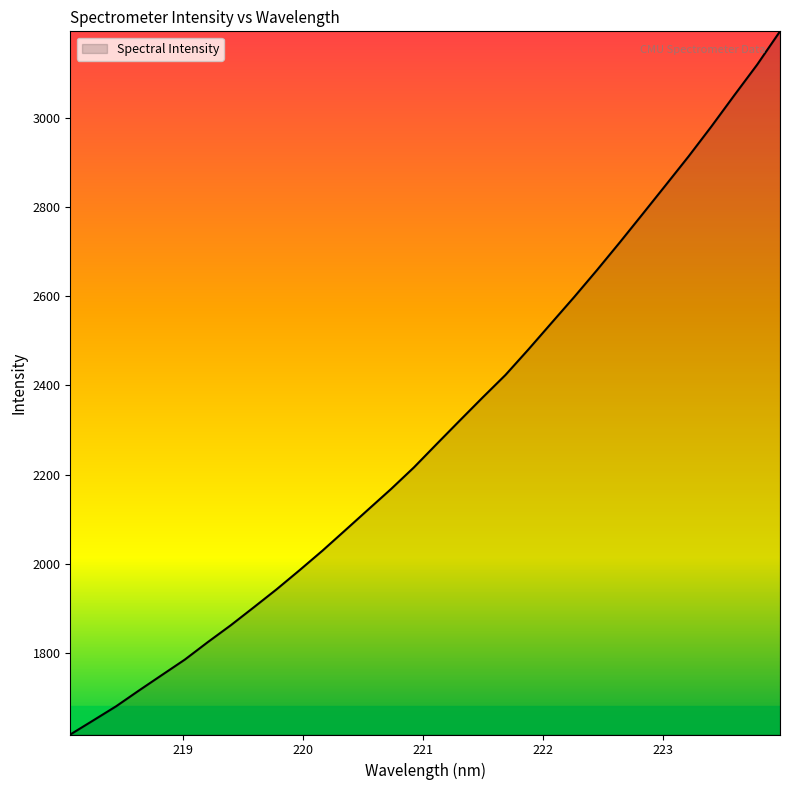

What is the greatest value displayed?

3193.5